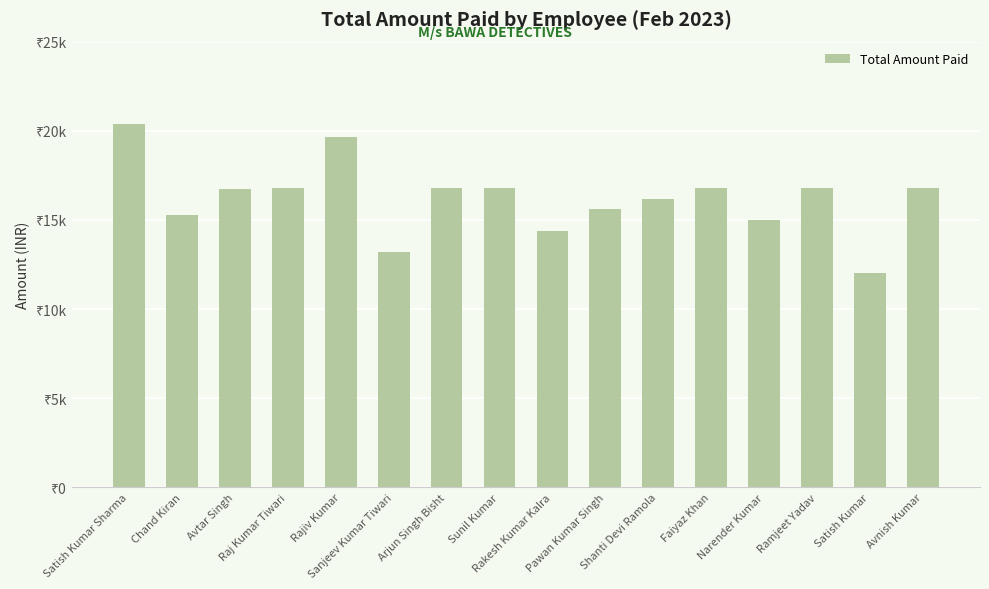

Does the chart contain any negative values?

No